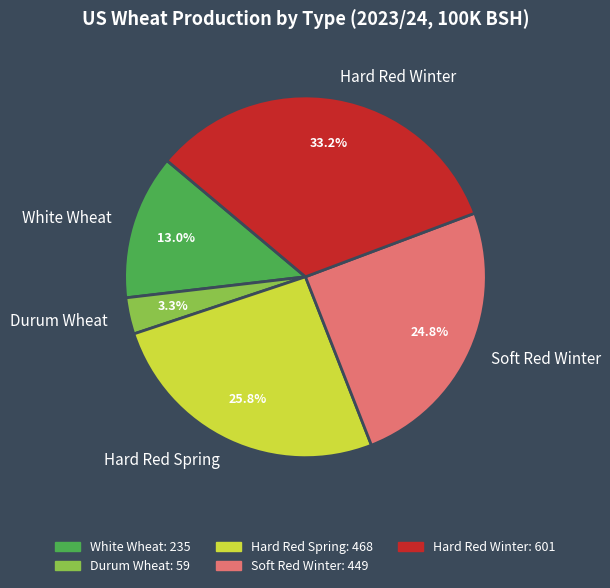

Which has a higher value, Hard Red Spring or Durum Wheat?

Hard Red Spring